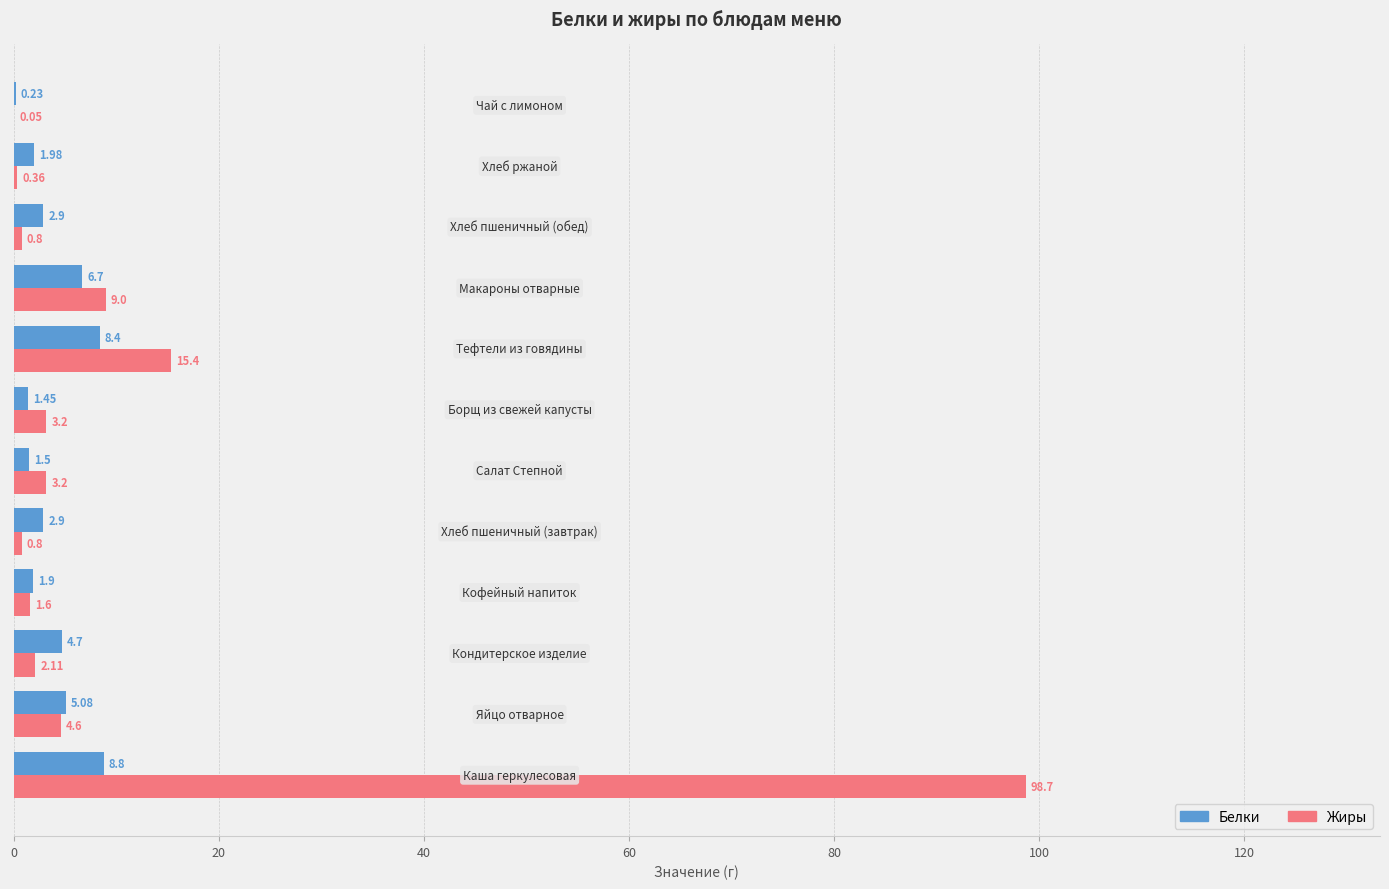

Which series has the largest total across all categories?

Жиры